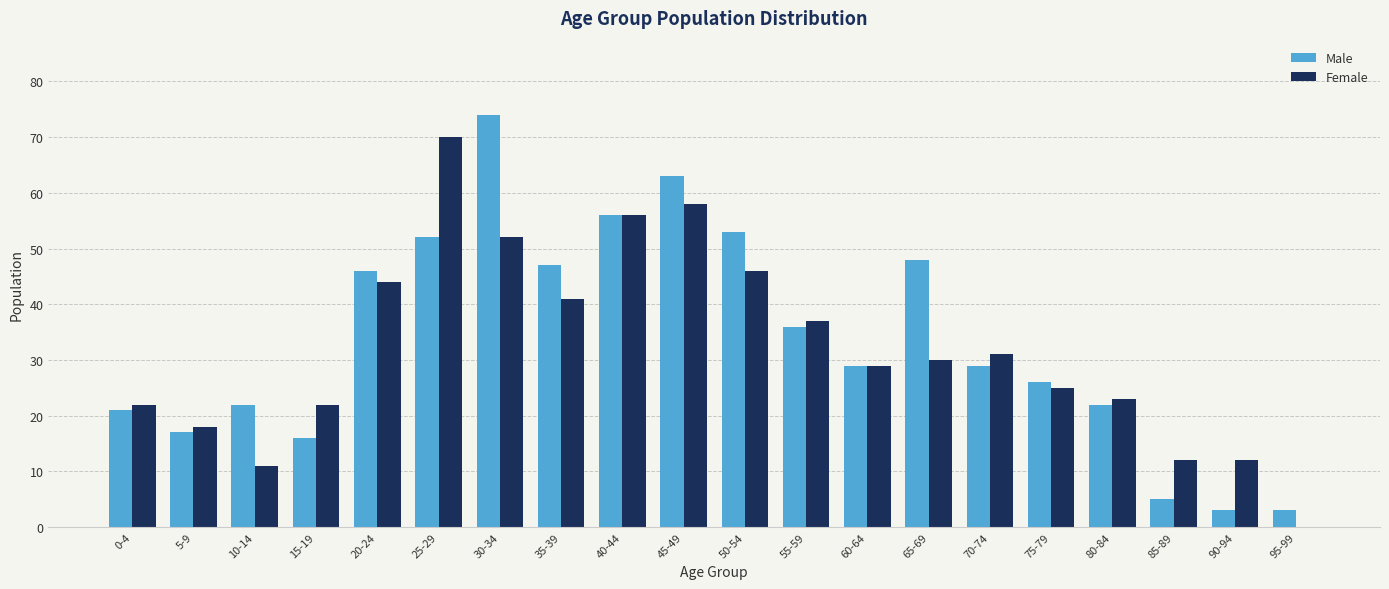

What is the sum of all Male values?

668